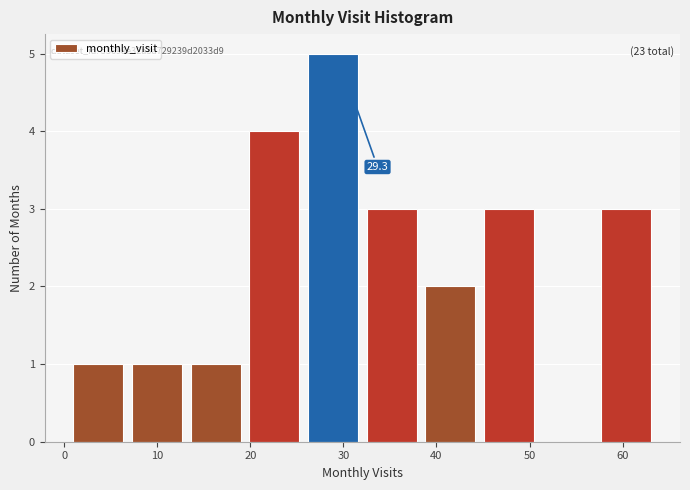

Which range on the x-axis has the tallest bar?

26.2 to 32.5